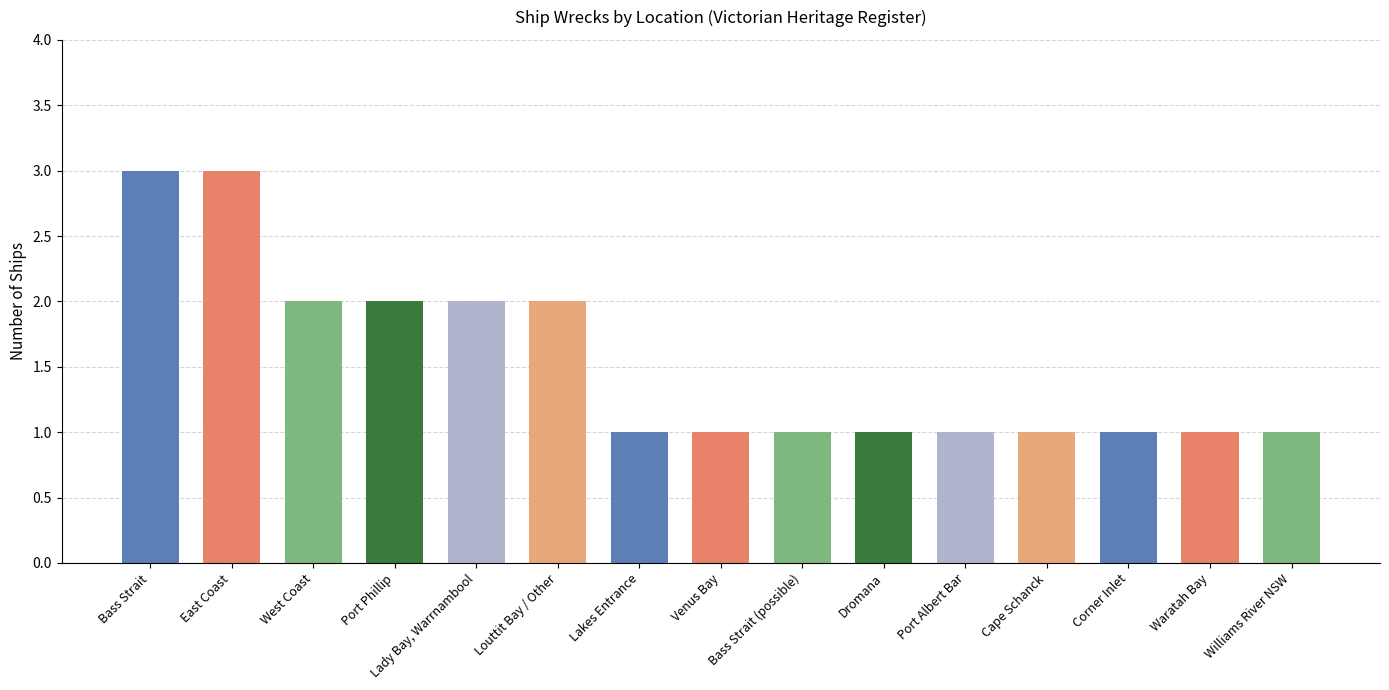

How many bars are there in total?

15